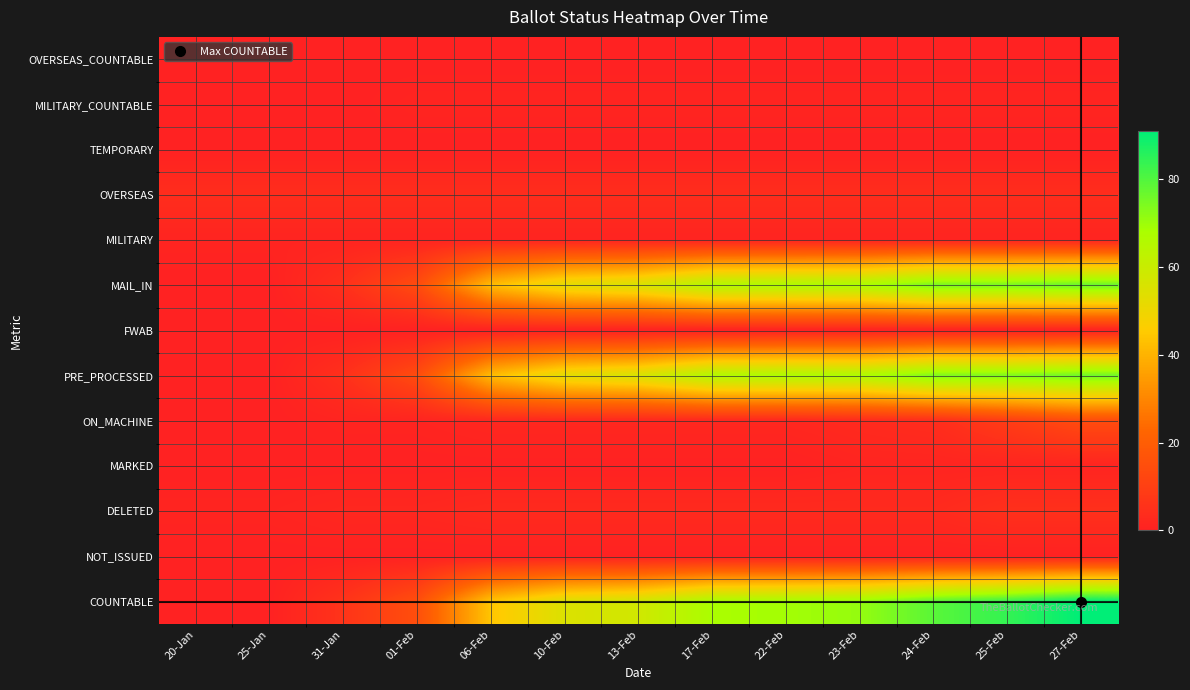

Reading left to right, extract all data points from this chart.

COUNTABLE: 20-Jan=0	25-Jan=0	31-Jan=6	01-Feb=15	06-Feb=44	10-Feb=55	13-Feb=58	17-Feb=68	22-Feb=69	23-Feb=71	24-Feb=79	25-Feb=84	27-Feb=91
NOT_ISSUED: 20-Jan=0	25-Jan=0	31-Jan=0	01-Feb=0	06-Feb=0	10-Feb=0	13-Feb=0	17-Feb=0	22-Feb=0	23-Feb=0	24-Feb=0	25-Feb=0	27-Feb=0
DELETED: 20-Jan=1	25-Jan=1	31-Jan=2	01-Feb=2	06-Feb=3	10-Feb=3	13-Feb=3	17-Feb=3	22-Feb=3	23-Feb=3	24-Feb=3	25-Feb=5	27-Feb=5
MARKED: 20-Jan=0	25-Jan=0	31-Jan=0	01-Feb=0	06-Feb=0	10-Feb=0	13-Feb=0	17-Feb=0	22-Feb=0	23-Feb=1	24-Feb=1	25-Feb=1	27-Feb=1
ON_MACHINE: 20-Jan=0	25-Jan=0	31-Jan=1	01-Feb=1	06-Feb=2	10-Feb=2	13-Feb=2	17-Feb=2	22-Feb=2	23-Feb=3	24-Feb=4	25-Feb=9	27-Feb=14
PRE_PROCESSED: 20-Jan=0	25-Jan=0	31-Jan=5	01-Feb=14	06-Feb=42	10-Feb=53	13-Feb=56	17-Feb=66	22-Feb=67	23-Feb=67	24-Feb=74	25-Feb=74	27-Feb=76
FWAB: 20-Jan=0	25-Jan=0	31-Jan=0	01-Feb=0	06-Feb=0	10-Feb=0	13-Feb=0	17-Feb=0	22-Feb=0	23-Feb=0	24-Feb=0	25-Feb=0	27-Feb=0
MAIL_IN: 20-Jan=0	25-Jan=0	31-Jan=5	01-Feb=14	06-Feb=42	10-Feb=53	13-Feb=56	17-Feb=66	22-Feb=67	23-Feb=68	24-Feb=75	25-Feb=75	27-Feb=77
MILITARY: 20-Jan=1	25-Jan=1	31-Jan=1	01-Feb=1	06-Feb=1	10-Feb=1	13-Feb=1	17-Feb=1	22-Feb=1	23-Feb=1	24-Feb=1	25-Feb=1	27-Feb=1
OVERSEAS: 20-Jan=4	25-Jan=4	31-Jan=4	01-Feb=4	06-Feb=4	10-Feb=4	13-Feb=4	17-Feb=4	22-Feb=4	23-Feb=4	24-Feb=4	25-Feb=4	27-Feb=4
TEMPORARY: 20-Jan=0	25-Jan=0	31-Jan=0	01-Feb=0	06-Feb=0	10-Feb=0	13-Feb=0	17-Feb=0	22-Feb=0	23-Feb=0	24-Feb=0	25-Feb=0	27-Feb=0
MILITARY_COUNTABLE: 20-Jan=0	25-Jan=0	31-Jan=0	01-Feb=1	06-Feb=1	10-Feb=1	13-Feb=1	17-Feb=1	22-Feb=1	23-Feb=1	24-Feb=1	25-Feb=1	27-Feb=1
OVERSEAS_COUNTABLE: 20-Jan=0	25-Jan=0	31-Jan=0	01-Feb=0	06-Feb=0	10-Feb=0	13-Feb=0	17-Feb=0	22-Feb=0	23-Feb=0	24-Feb=0	25-Feb=0	27-Feb=0